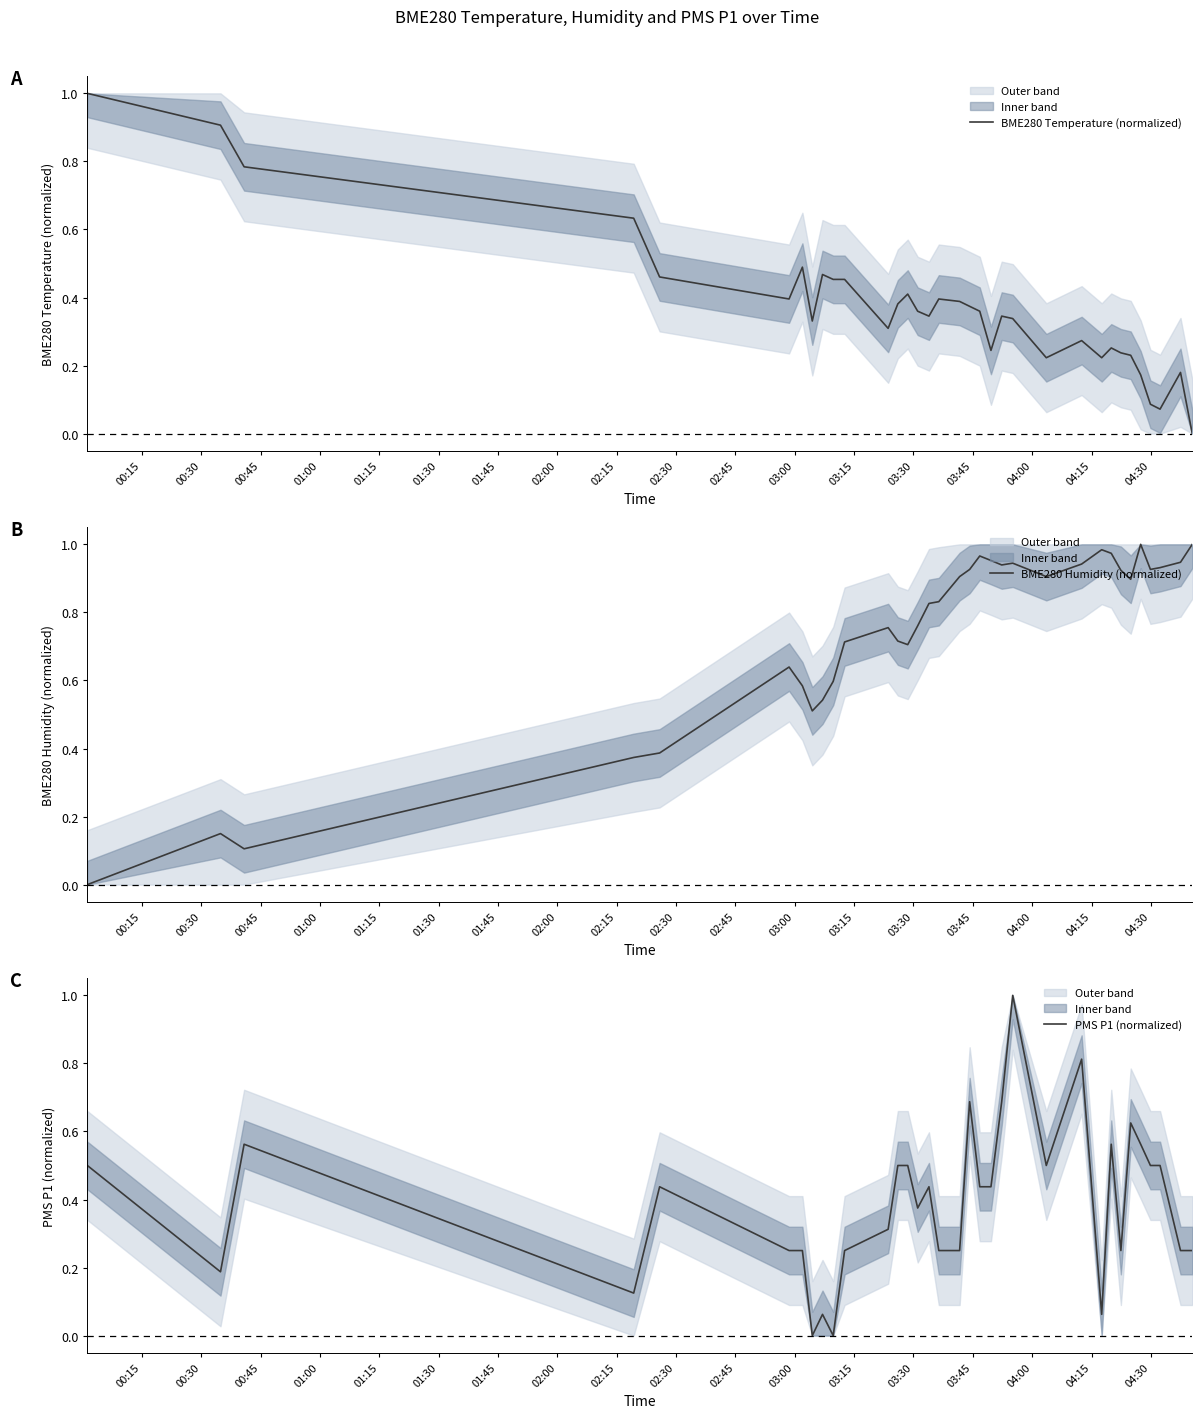

What is the highest value of the BME280 Temperature (normalized) series?

1.0